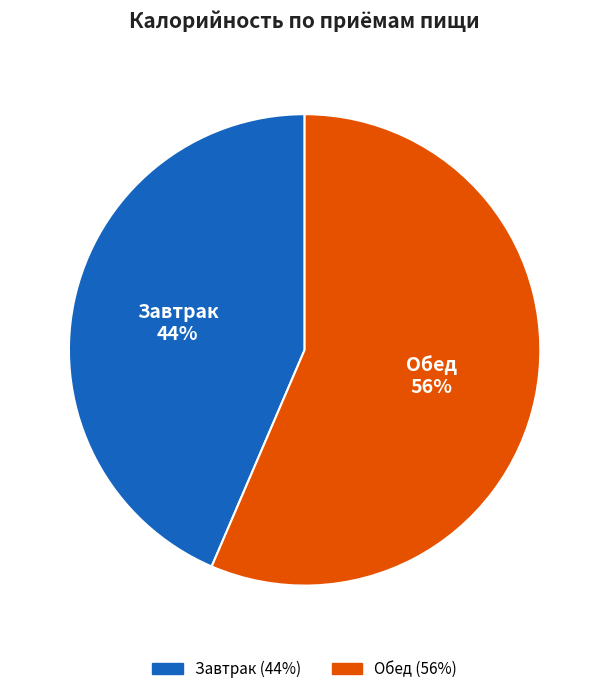

What is the ratio of the value at Завтрак to the value at Обед?

0.8